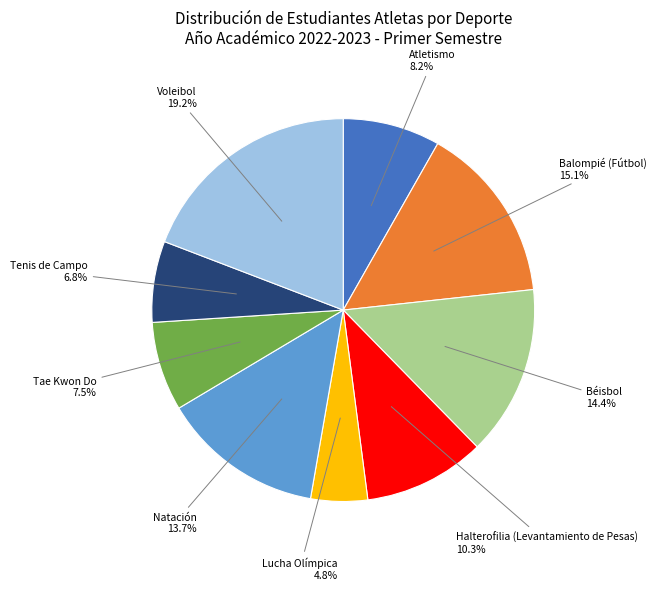

Is there any slice that represents more than half of the pie?

No